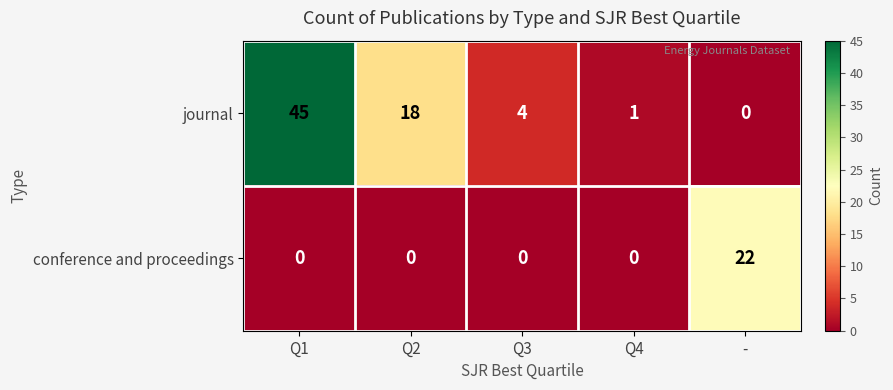

What is the total value across all series at Q2?

18